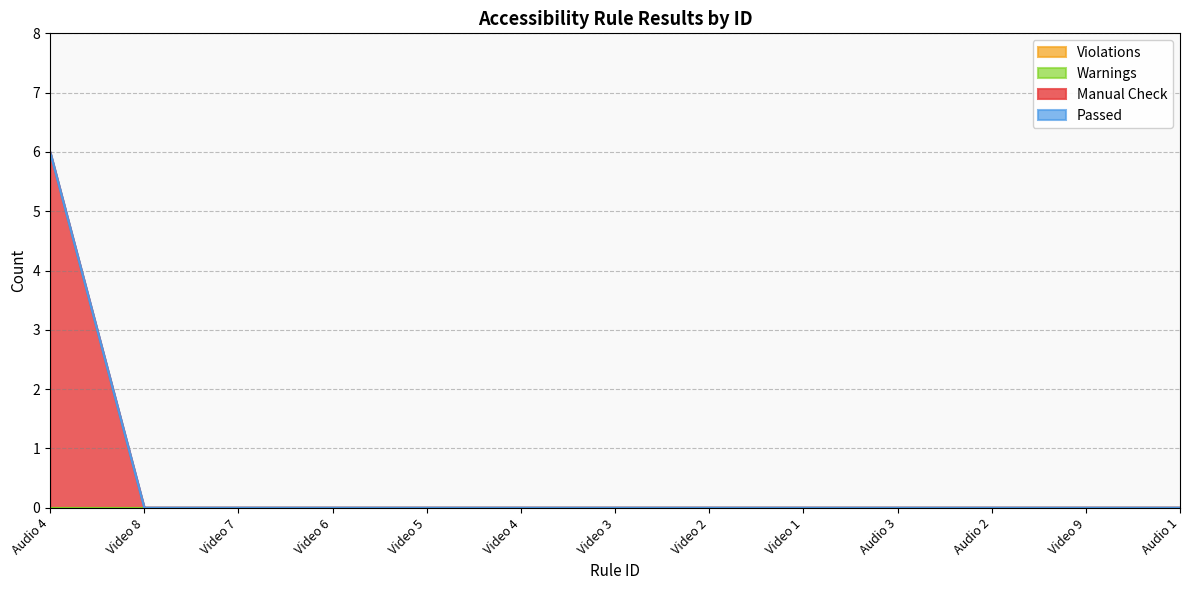

At which category does the chart reach its peak across all series?

Audio 4